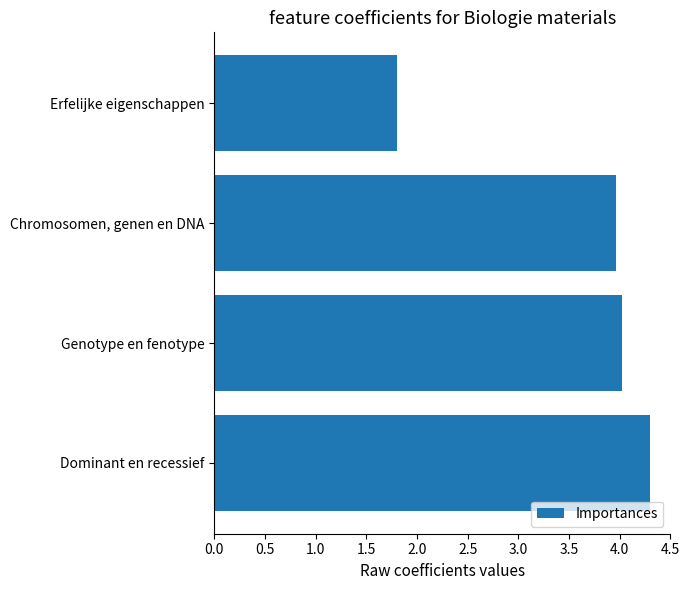

What is the sum of all values?

14.1